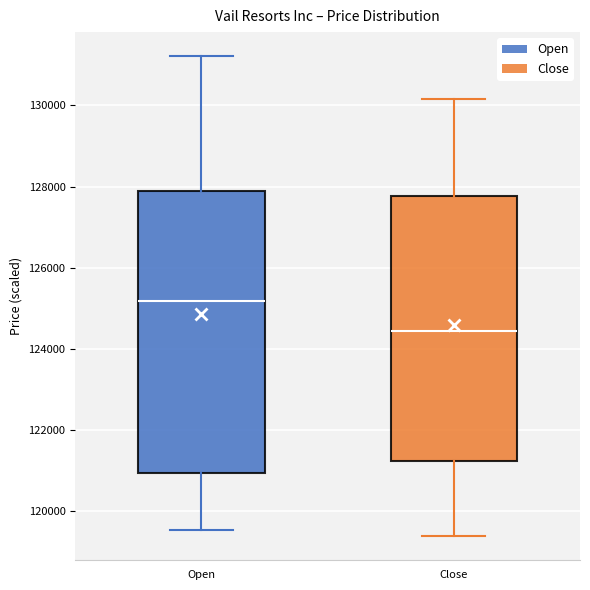

Which box is the tallest, from its lower edge to its upper edge?

Open